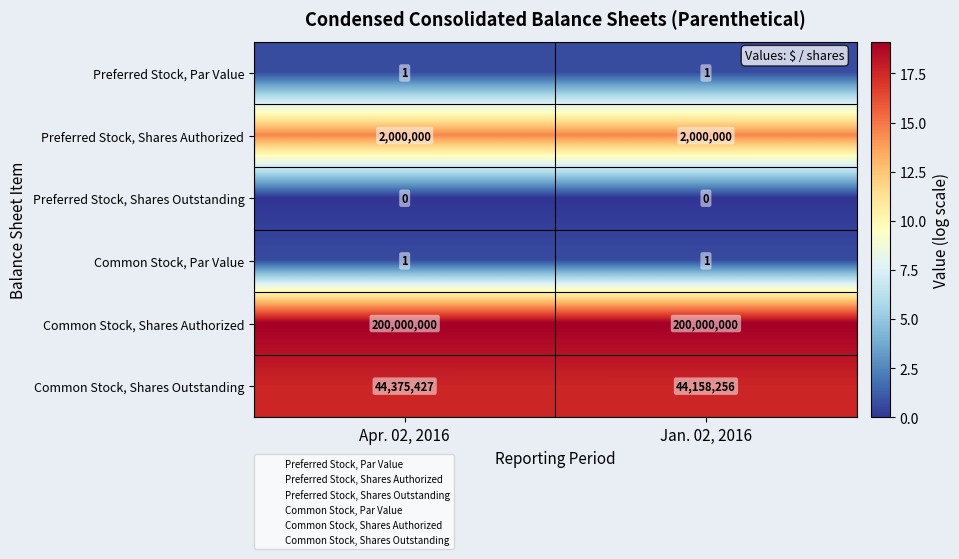

What is the sum of all Common Stock, Shares Authorized values?

400000000